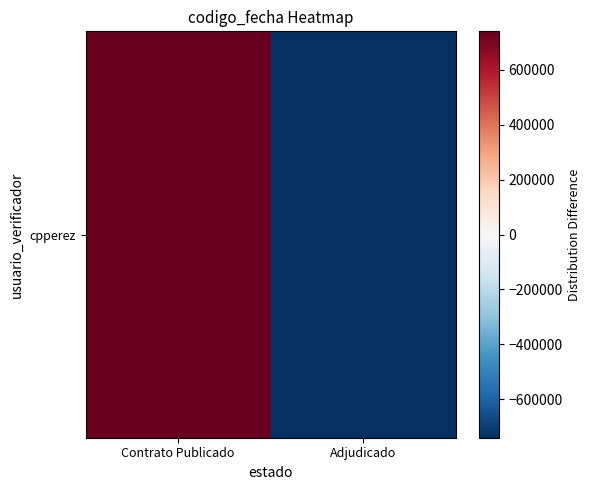

What is the change in value from Contrato Publicado to Adjudicado?

-1481724